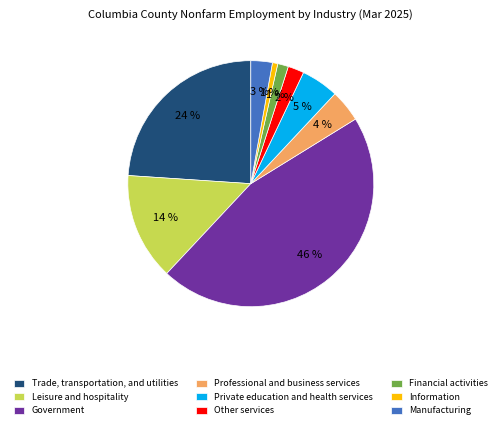

To the nearest percent, what portion does Private education and health services represent?

5%